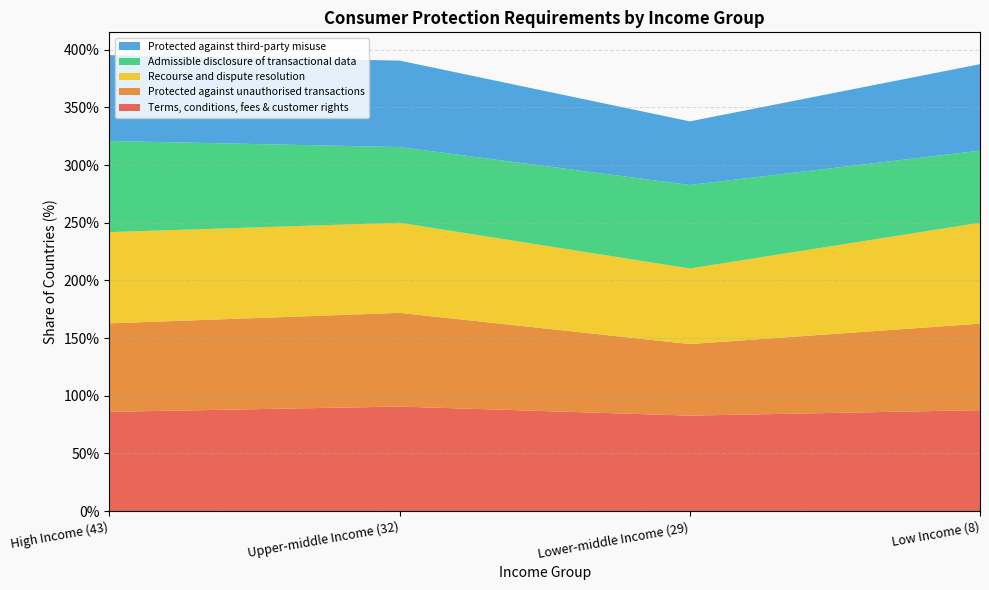

Reading left to right, transcribe all the data shown in this chart.

Terms, conditions, fees & customer rights: High Income (43)=0.9	Upper-middle Income (32)=0.9	Lower-middle Income (29)=0.8	Low Income (8)=0.9
Protected against unauthorised transactions: High Income (43)=0.8	Upper-middle Income (32)=0.8	Lower-middle Income (29)=0.6	Low Income (8)=0.8
Recourse and dispute resolution: High Income (43)=0.8	Upper-middle Income (32)=0.8	Lower-middle Income (29)=0.7	Low Income (8)=0.9
Admissible disclosure of transactional data: High Income (43)=0.8	Upper-middle Income (32)=0.7	Lower-middle Income (29)=0.7	Low Income (8)=0.6
Protected against third-party misuse: High Income (43)=0.7	Upper-middle Income (32)=0.8	Lower-middle Income (29)=0.6	Low Income (8)=0.8